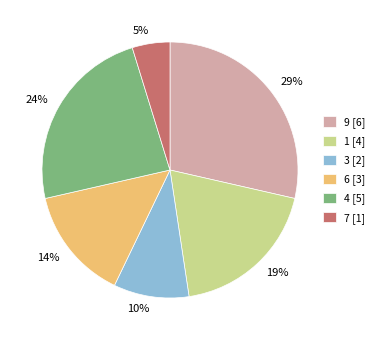

To the nearest percent, what is the difference between the largest and smallest slice percentages?

24%